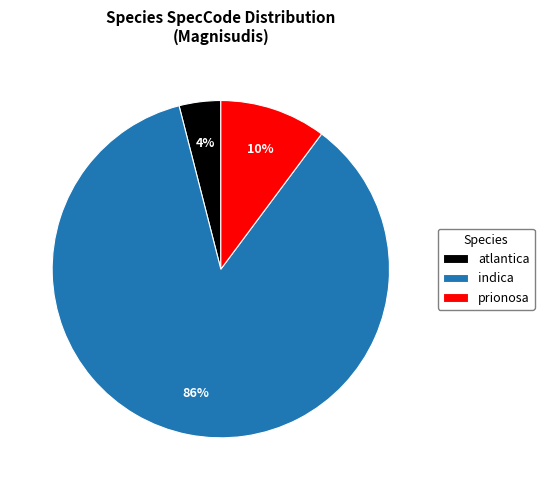

Which category accounts for the majority?

indica